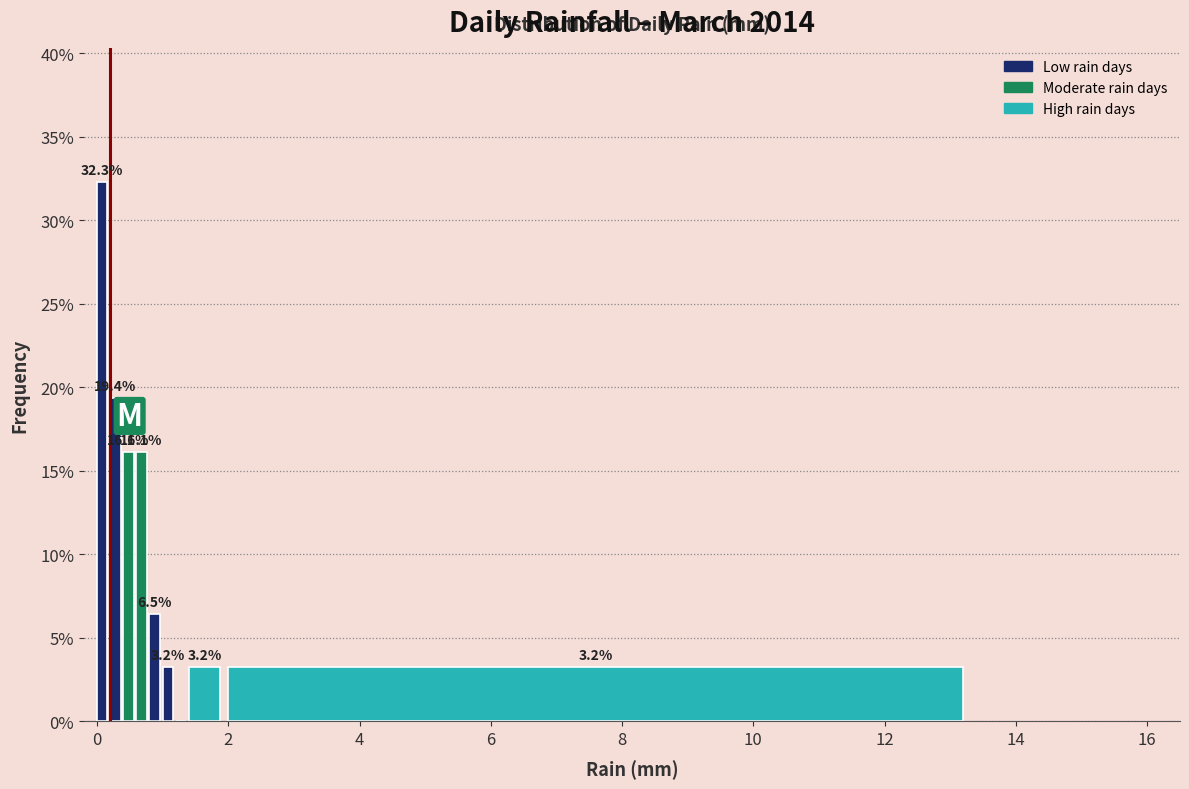

Read against the x-axis, roughly where is the centre of the tallest bar?

0.0